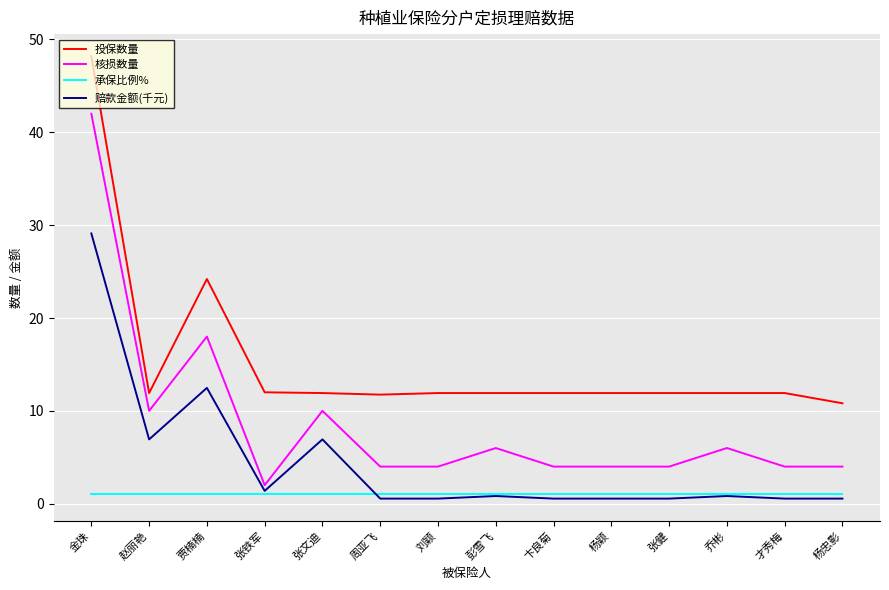

Which category has the lowest value in the 投保数量 series?

杨忠影